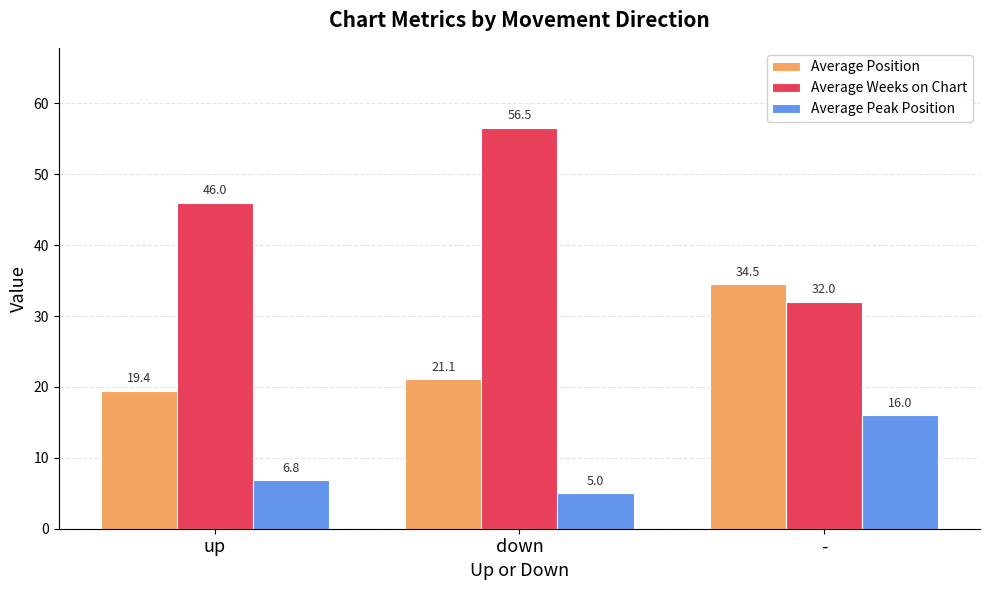

Which series changed the most between down and -?

Average Weeks on Chart